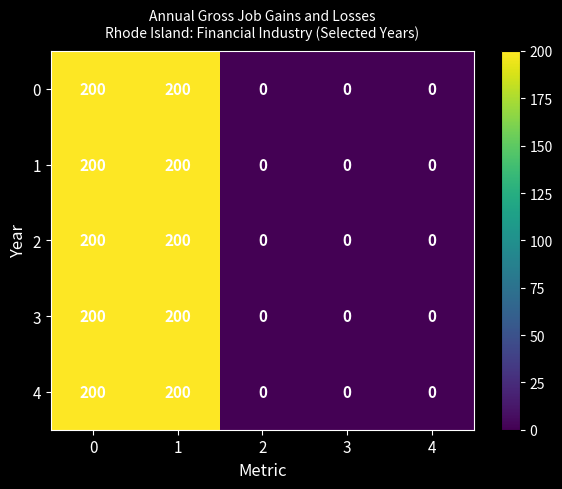

The 1 series shows 270 at 1. True or false?

False